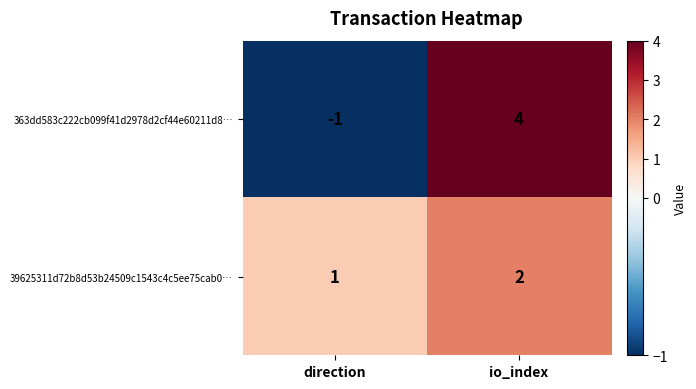

What is the sum of the 39625311d72b8d53b24509c1543c4c5ee75cab0… values at direction and io_index?

3